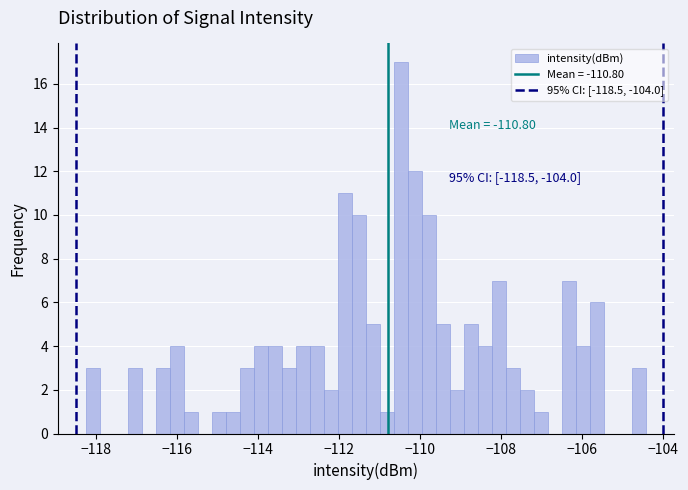

Around what value on the x-axis is the tallest bar? Give the approximate position of its centre, as read against the axis.

-110.4